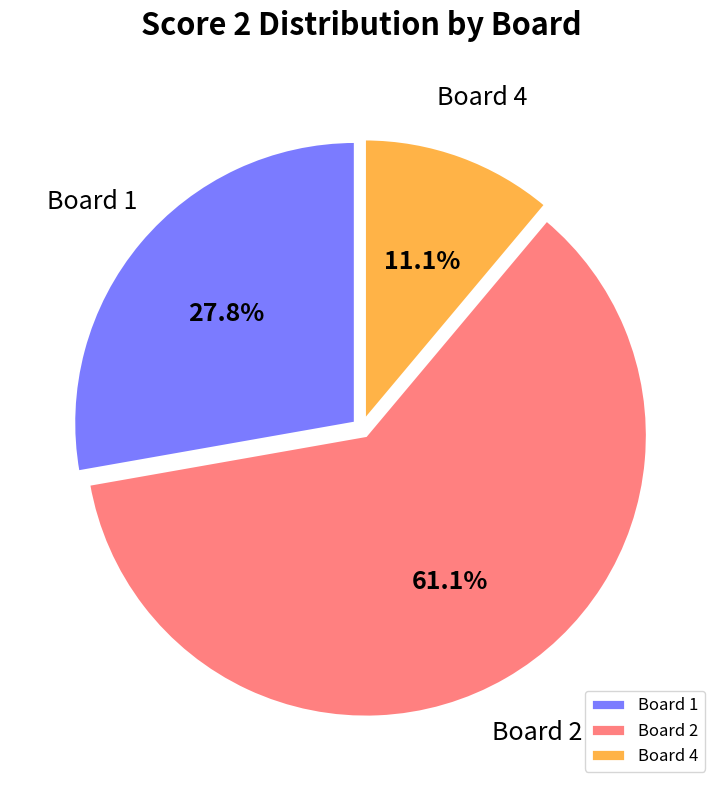

Rank the categories by value from lowest to highest.

Board 4, Board 1, Board 2